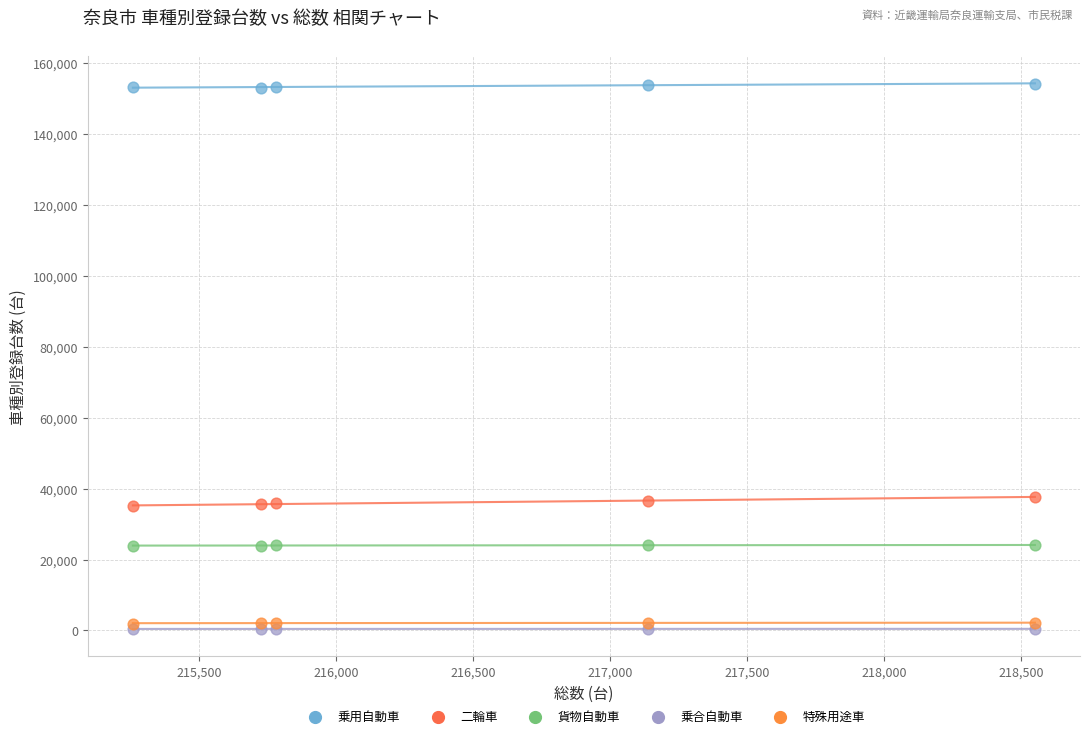

What are all the series names shown in the legend?

乗用自動車, 二輪車, 貨物自動車, 乗合自動車, 特殊用途車